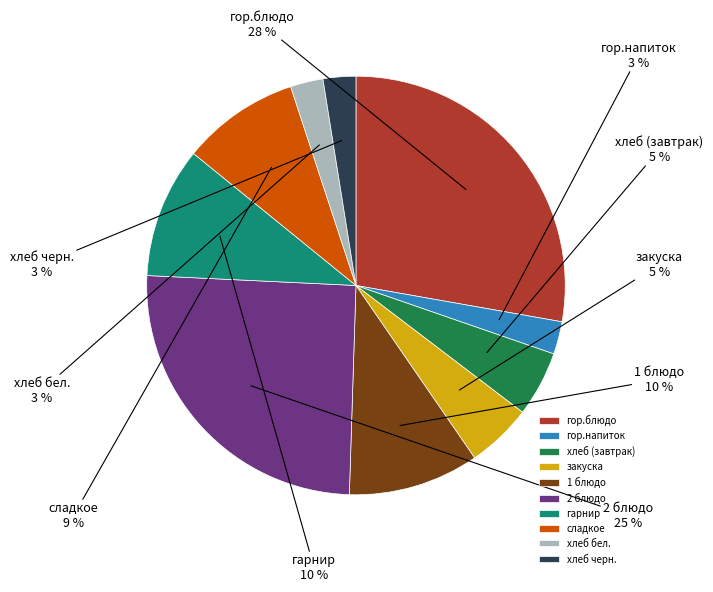

What is the ratio of the value at гор.напиток to the value at хлеб черн.?

1.0